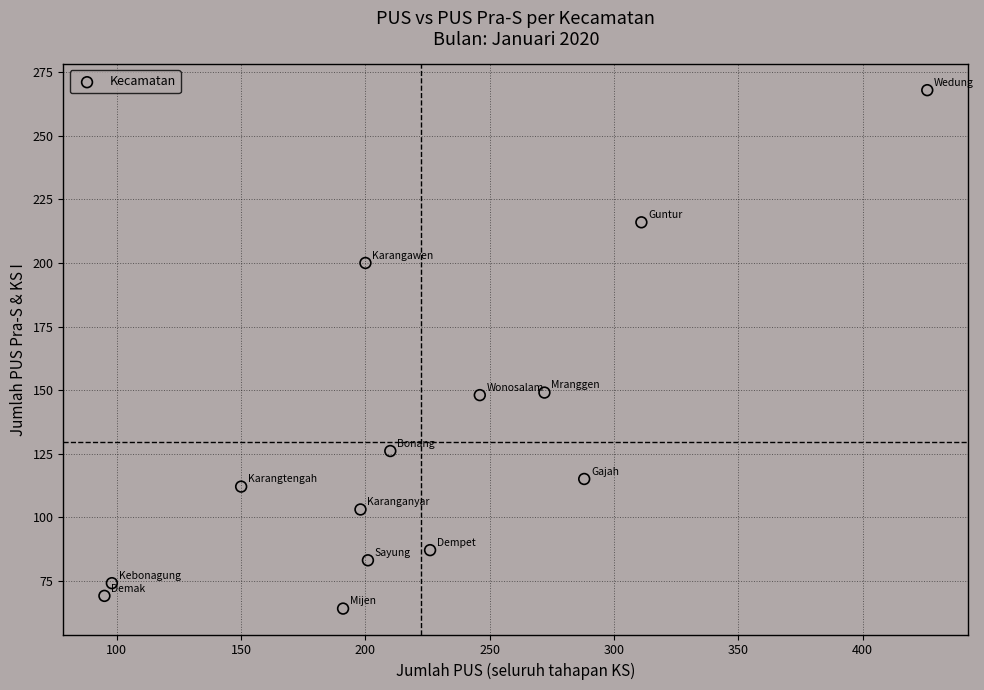

What is the range of X values (max minus min)?

331